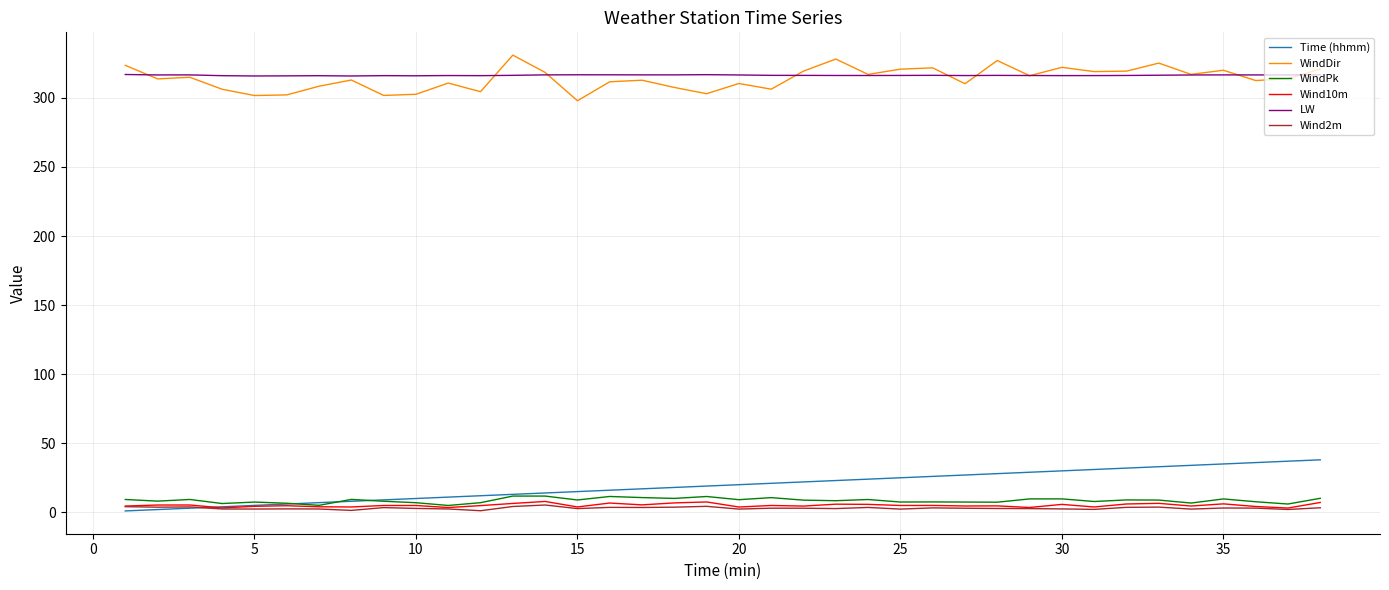

What is the greatest value displayed?

331.0